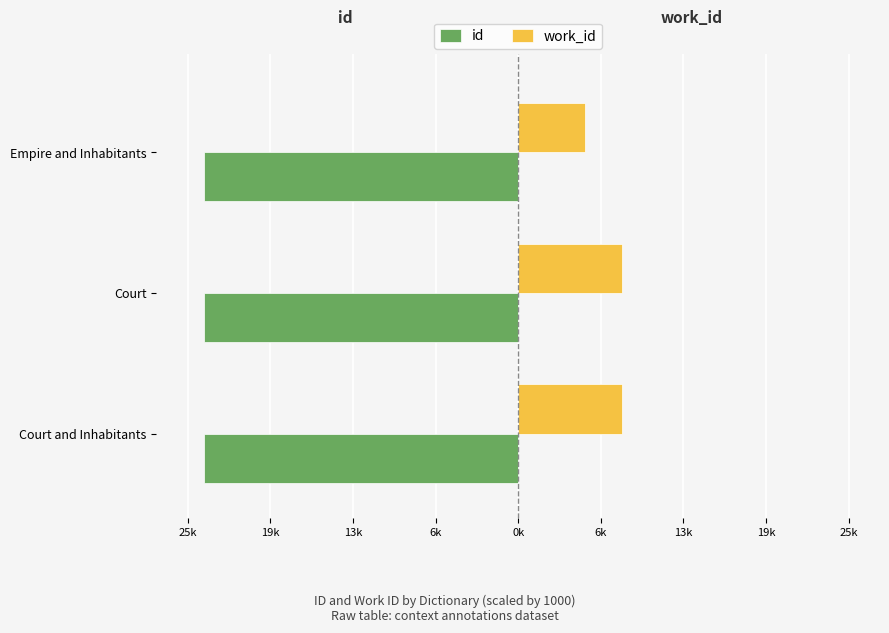

What are all the series names shown in the legend?

id, work_id